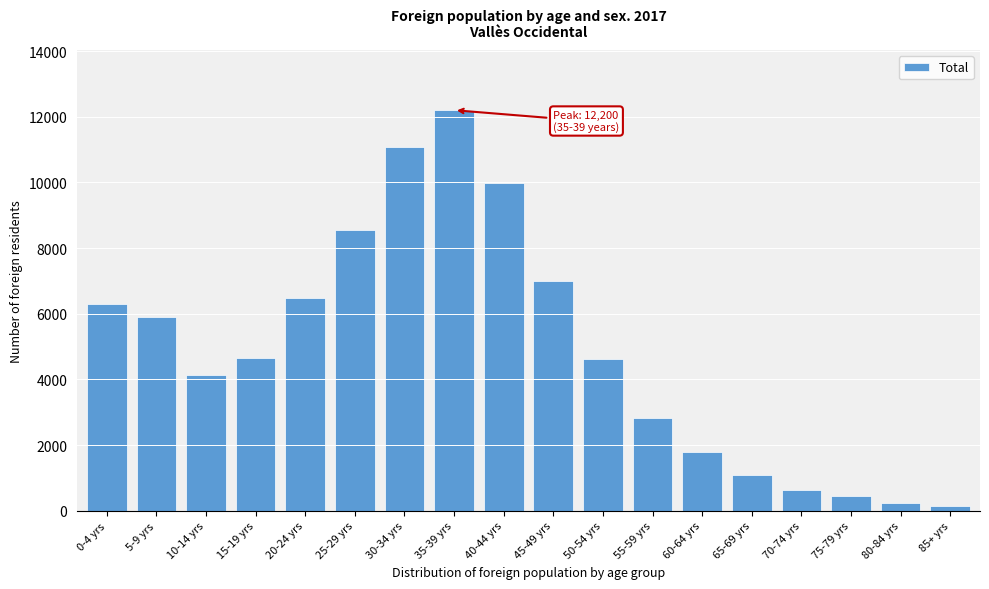

What is the greatest value displayed?

12200